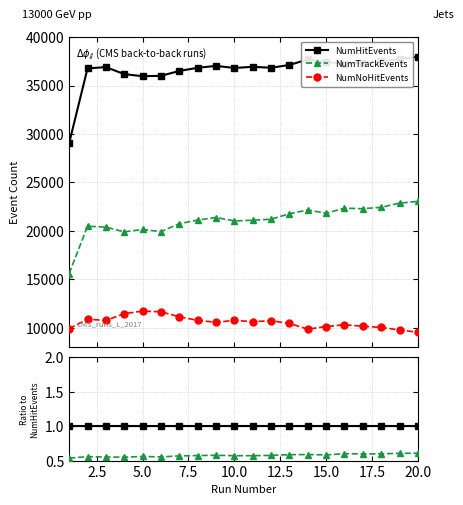

List the series in order of their peak value, highest first.

NumHitEvents, NumTrackEvents, NumNoHitEvents